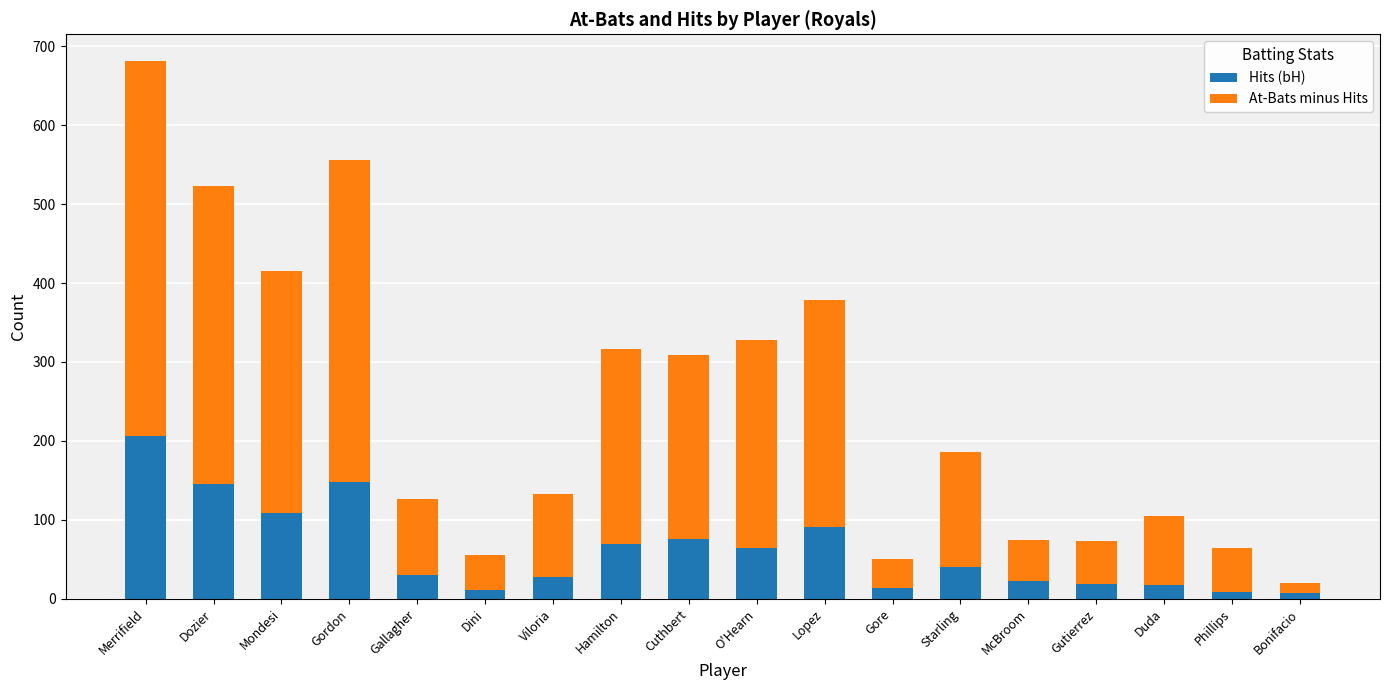

Where does the Hits (bH) series first go above 40?

Merrifield